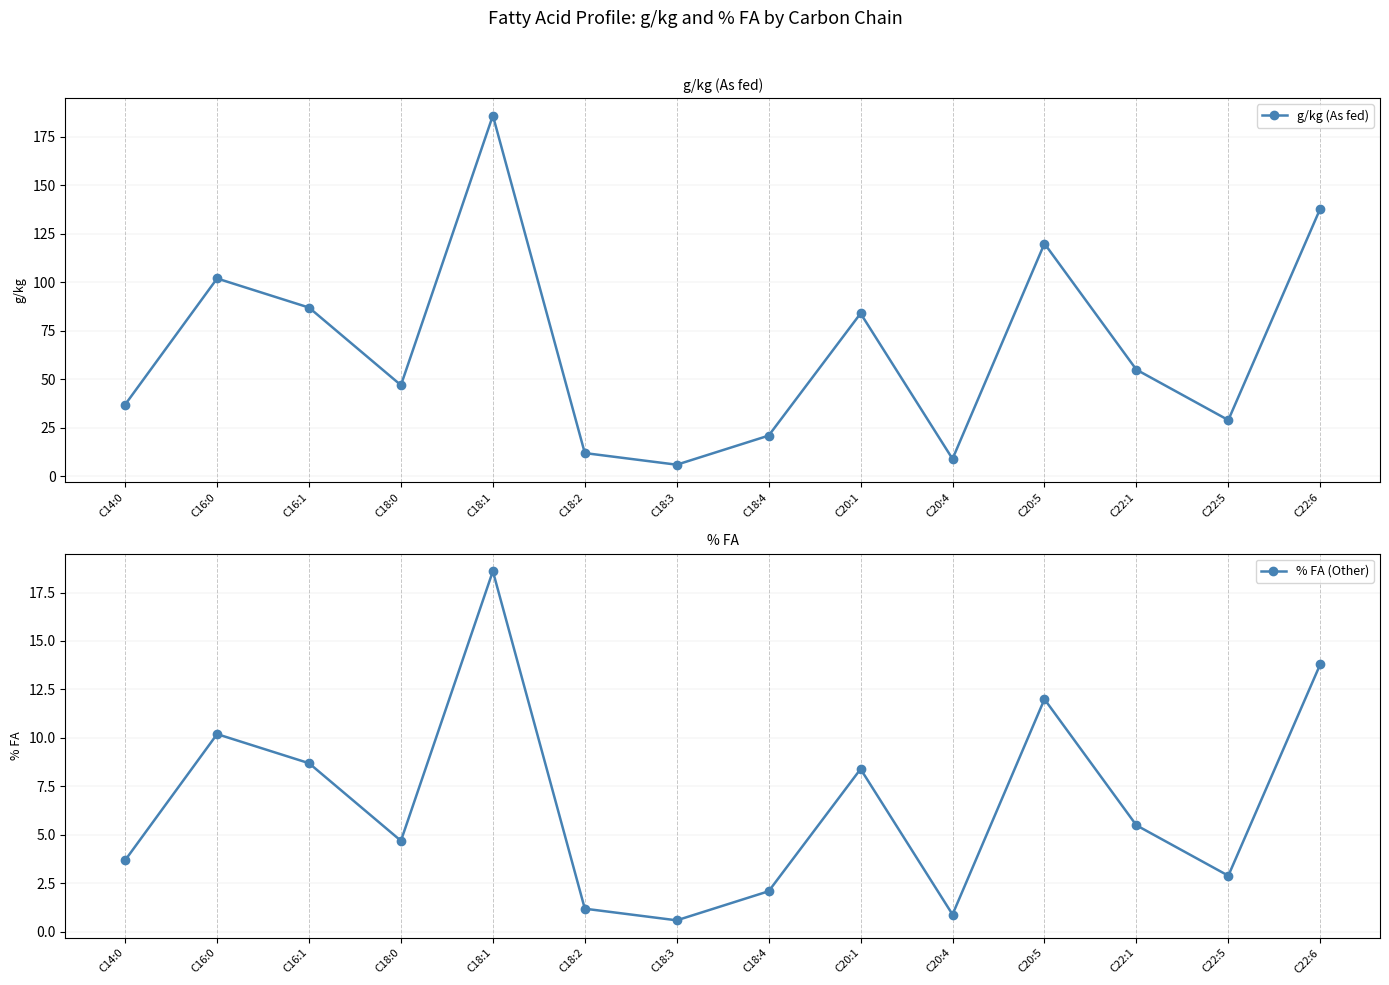

At which category does % FA (Other) reach its first local peak?

C16:0